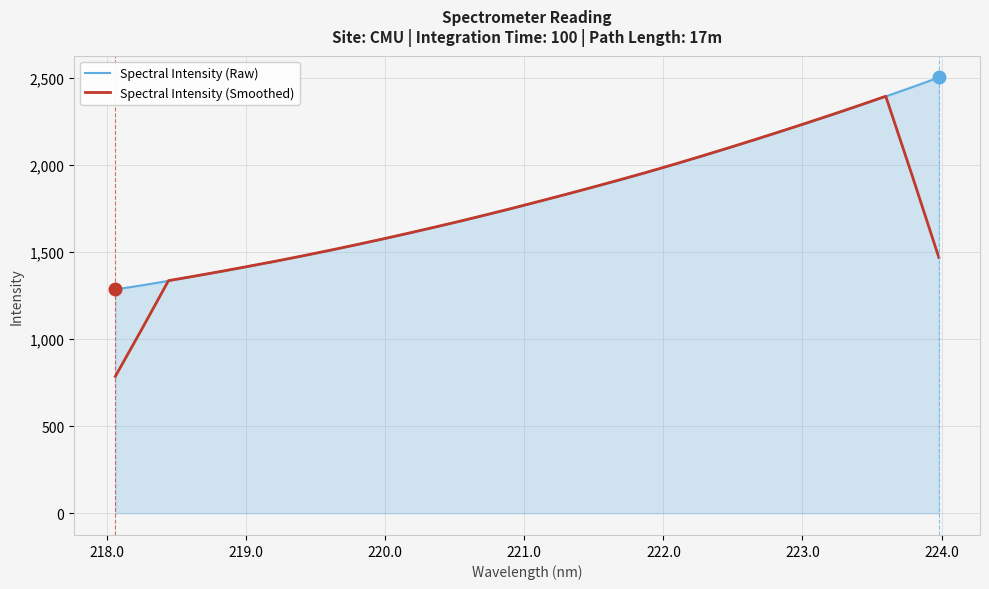

Which series has the largest range (max minus min)?

Spectral Intensity (Smoothed)